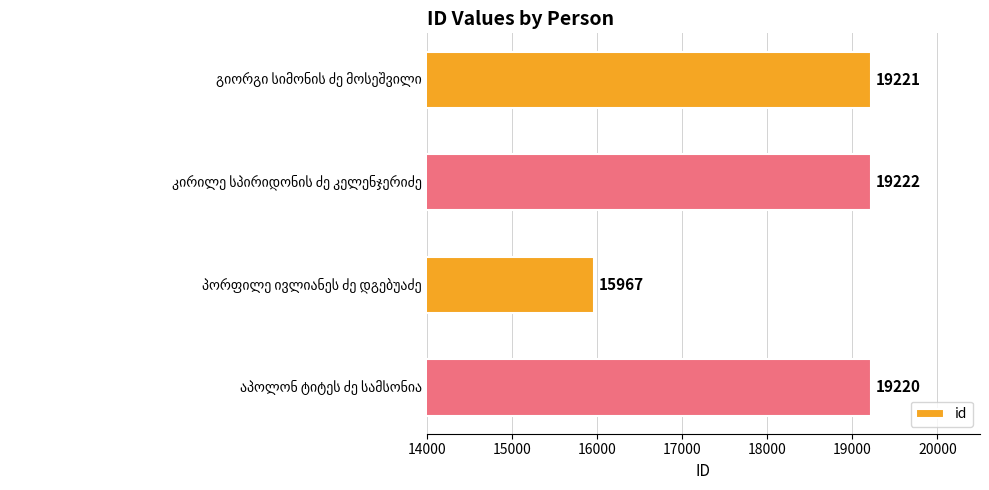

What is the difference between the maximum and minimum values?

3255